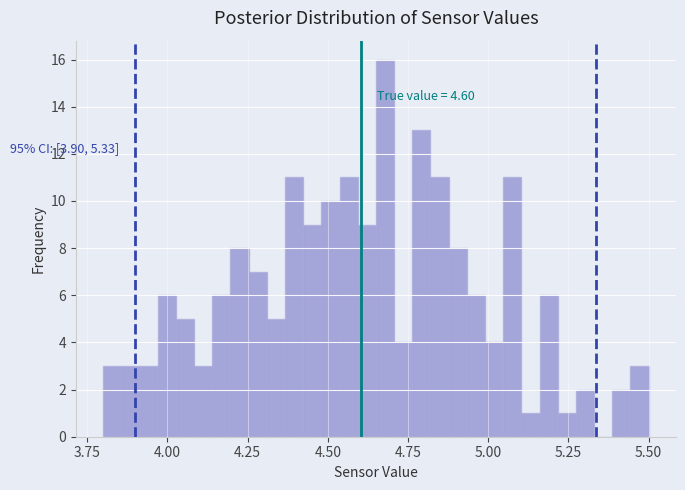

Around what value on the x-axis is the tallest bar? Give the approximate position of its centre, as read against the axis.

4.70